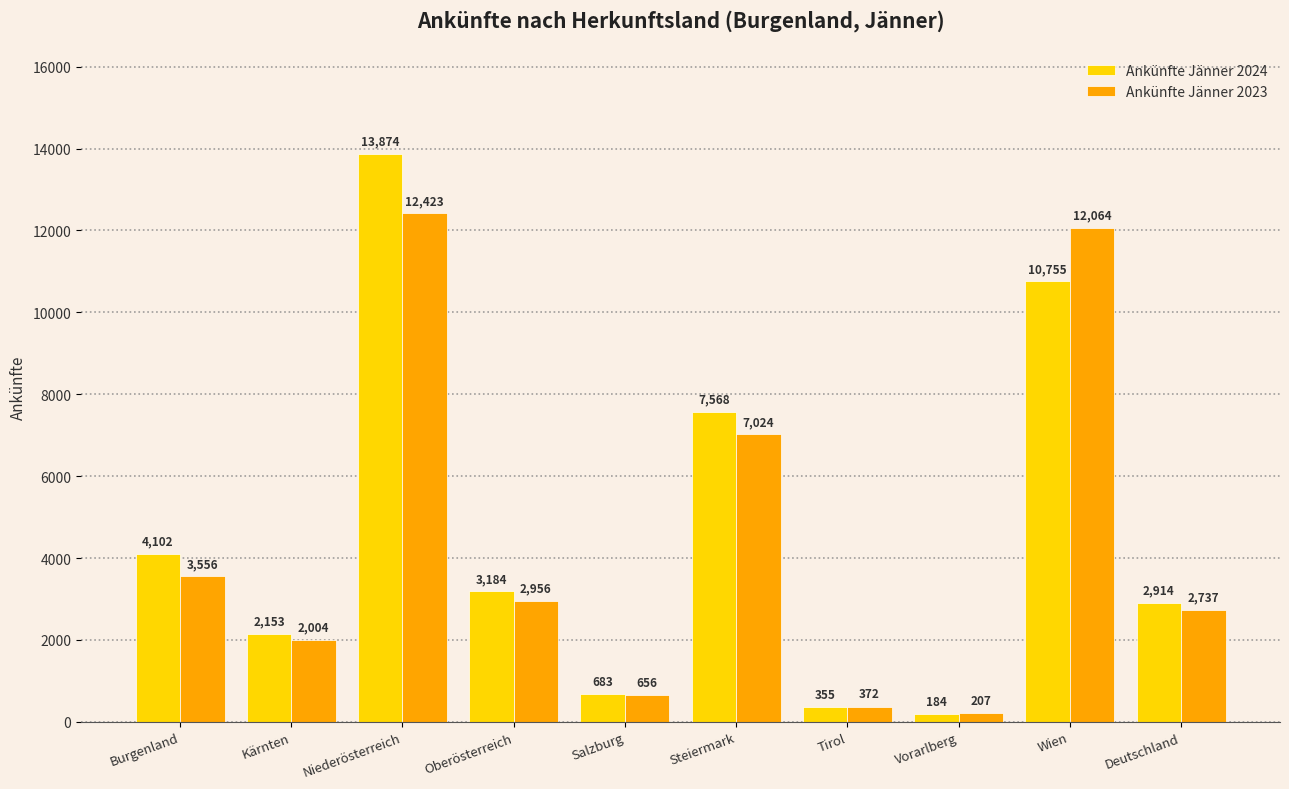

Which label corresponds to the smallest value in the chart?

Vorarlberg